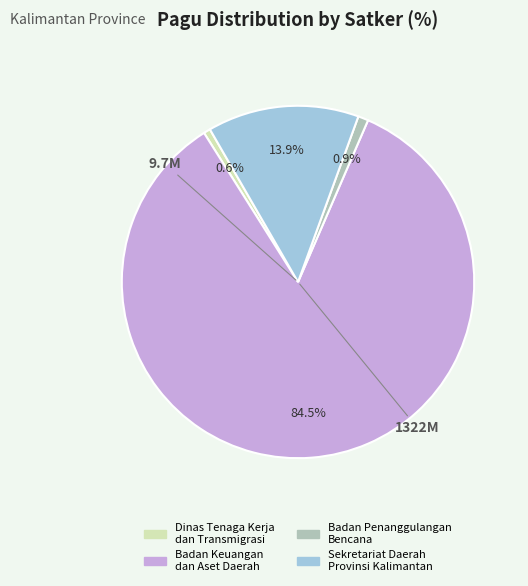

Does any single category account for the majority?

Yes